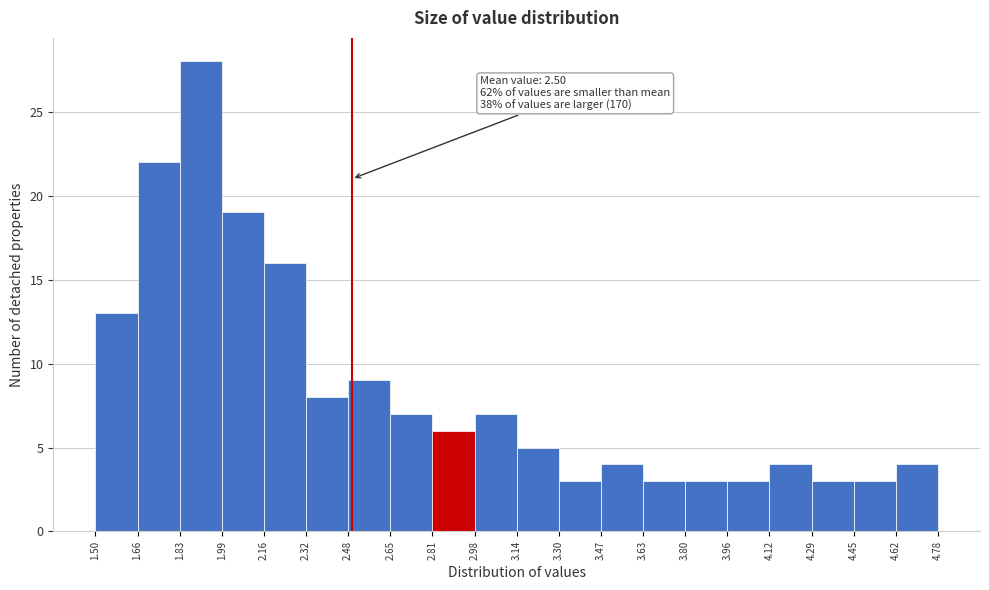

Which range on the x-axis has the tallest bar?

1.83 to 1.99